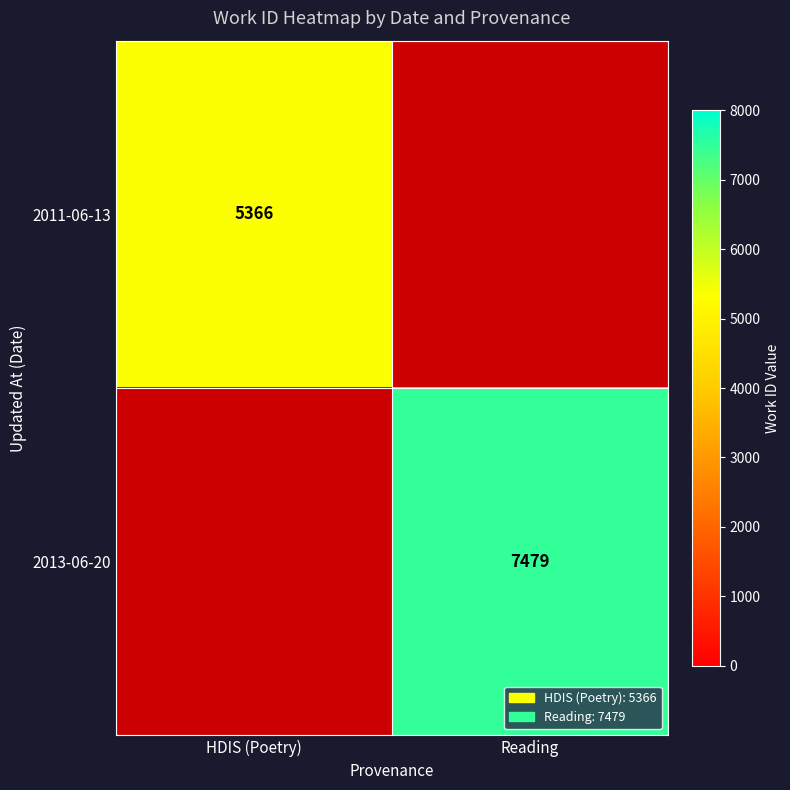

The 2011-06-13 series shows 2439 at HDIS (Poetry). True or false?

False